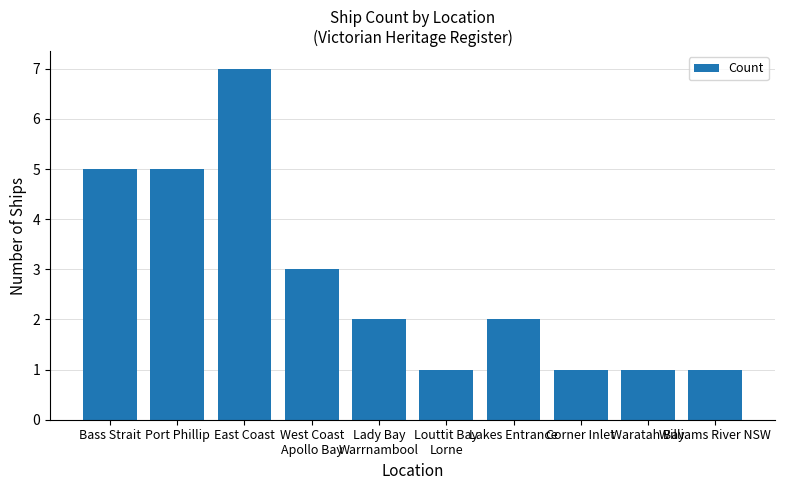

Is it true that the value at Lakes Entrance is 3?

False